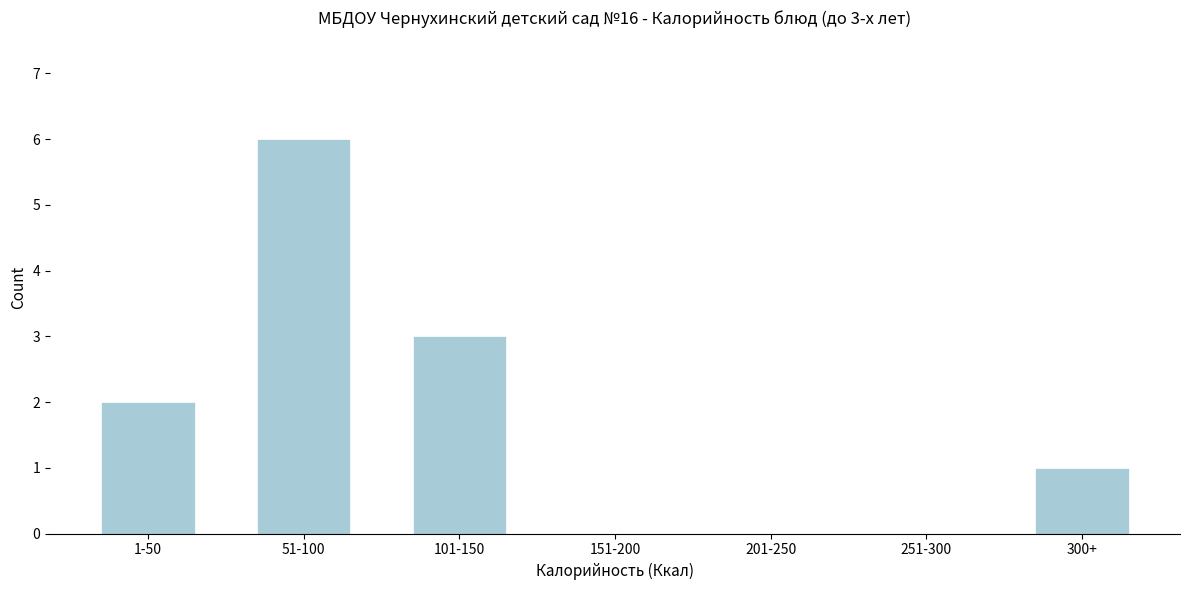

Reading right to left, extract all data points from this chart.

300+=1	251-300=0	201-250=0	151-200=0	101-150=3	51-100=6	1-50=2